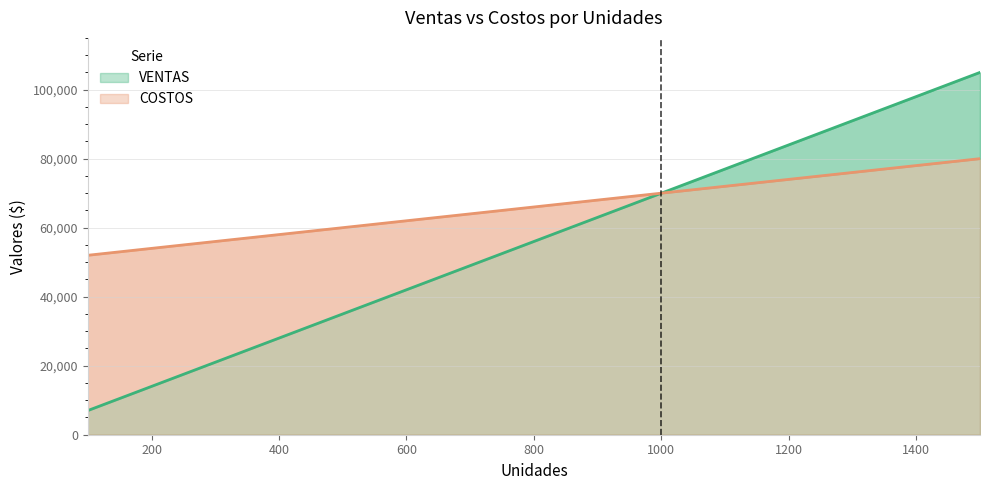

True or false: VENTAS and COSTOS cross at least once.

False